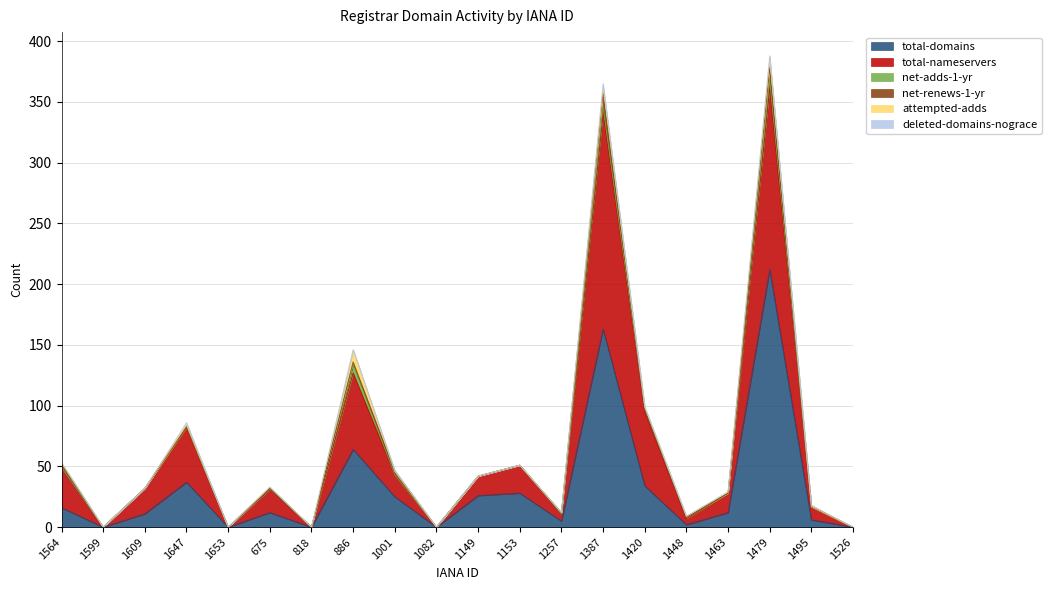

At which category is the sum across all series the highest?

1479